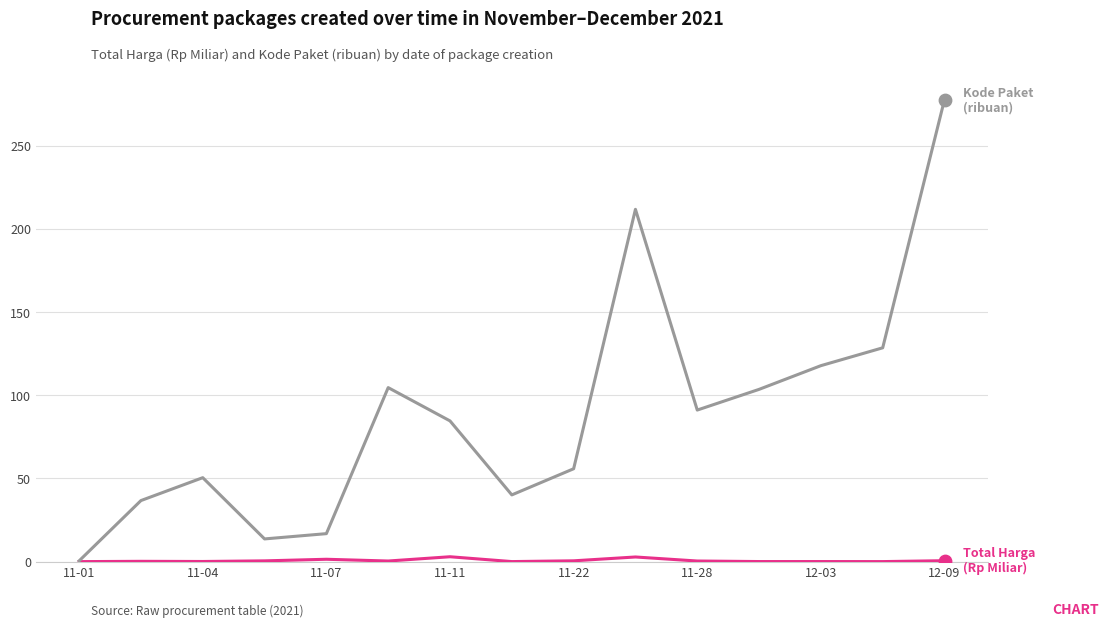

What is the maximum value shown in the chart?

277.7